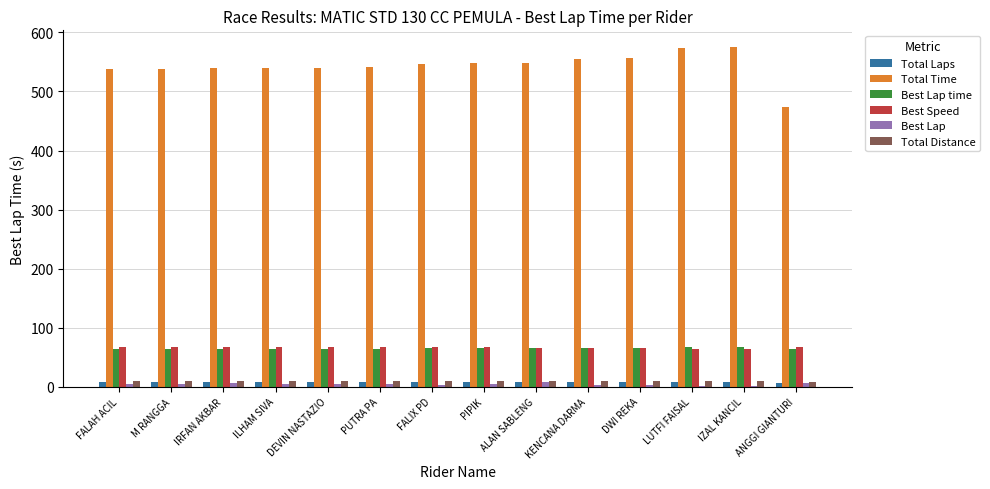

How many groups of bars are there?

14